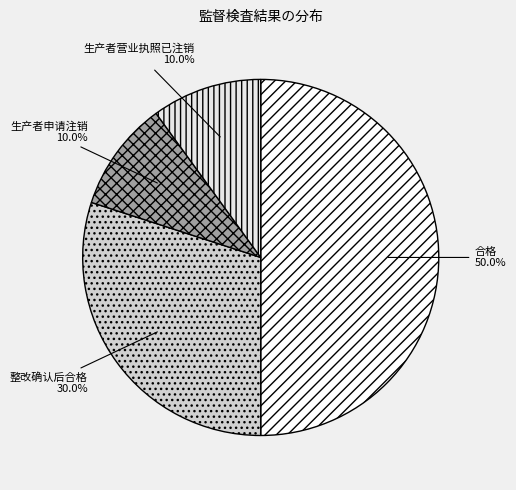

Count the number of slices in the pie.

4